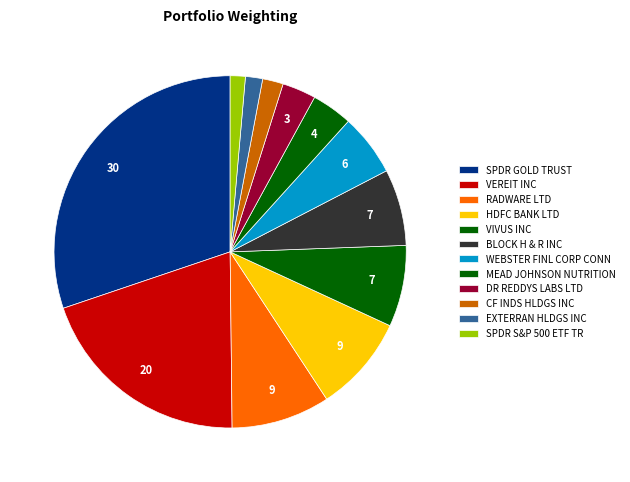

How many segments does this pie chart have?

12